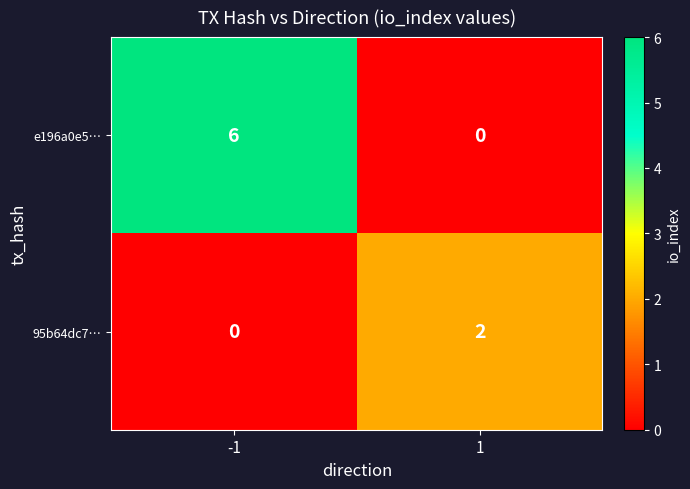

Which label corresponds to the largest value in the chart?

-1